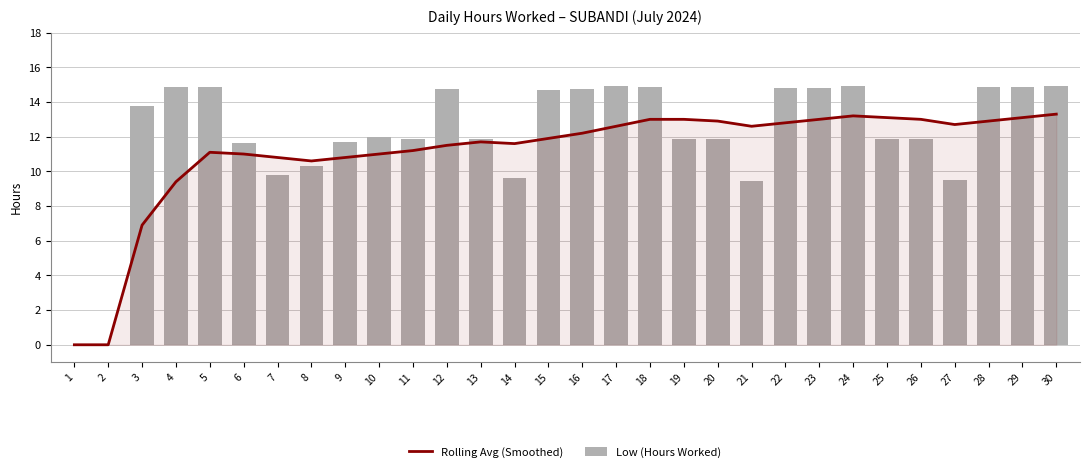

Rank the series by their maximum value, from lowest to highest.

Rolling Avg (Smoothed), Low (Hours Worked)